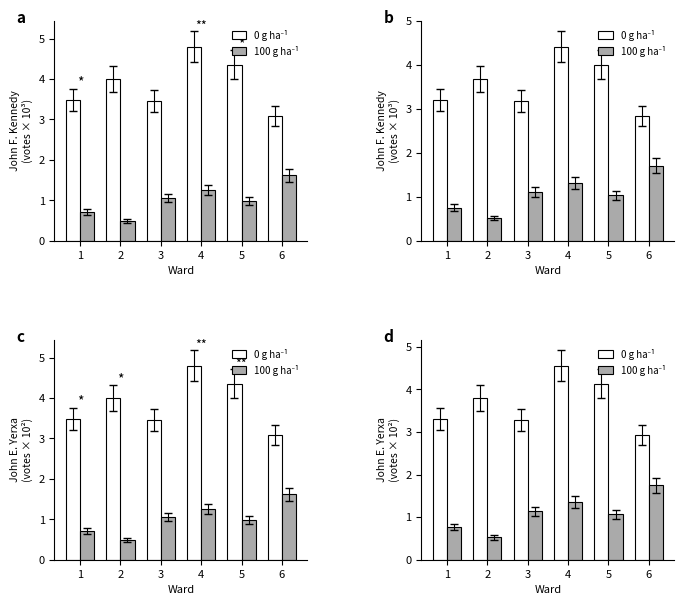

What are all the series names shown in the legend?

0 g ha⁻¹, 100 g ha⁻¹